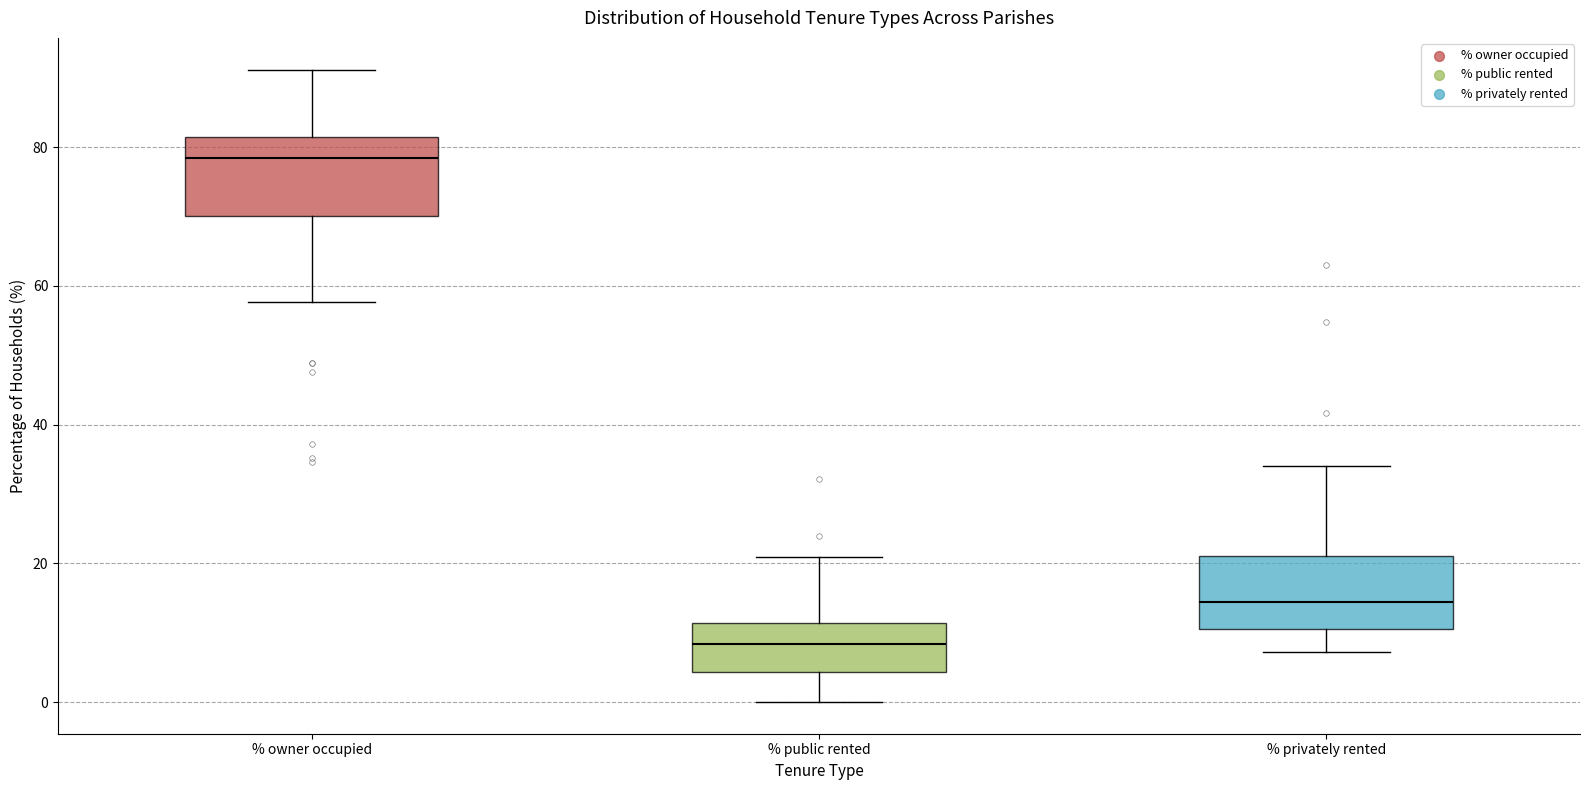

Which box's median line is the highest?

% owner occupied